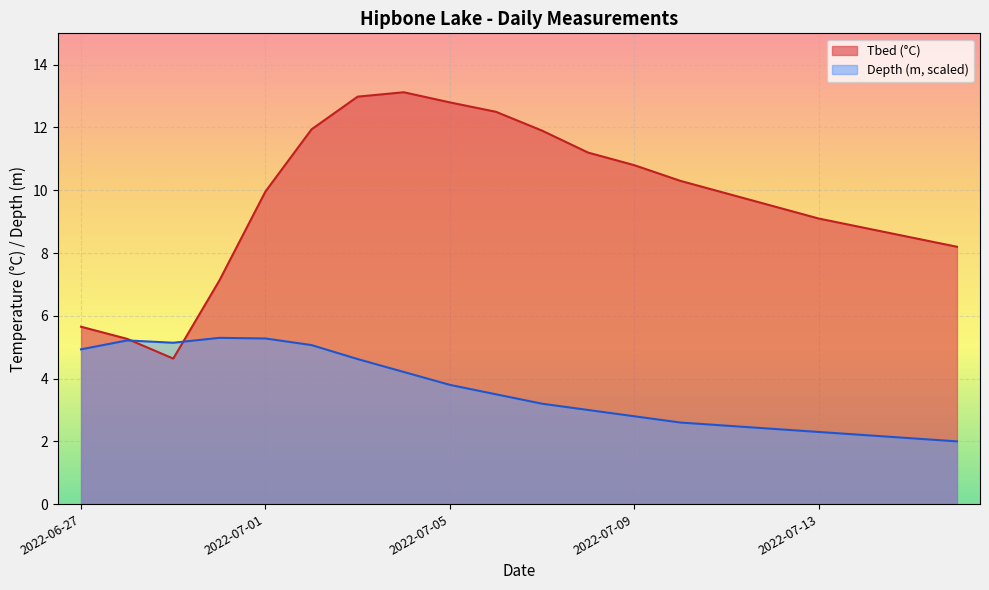

Is it true that the value at 2022-06-27 is 7.8?

False